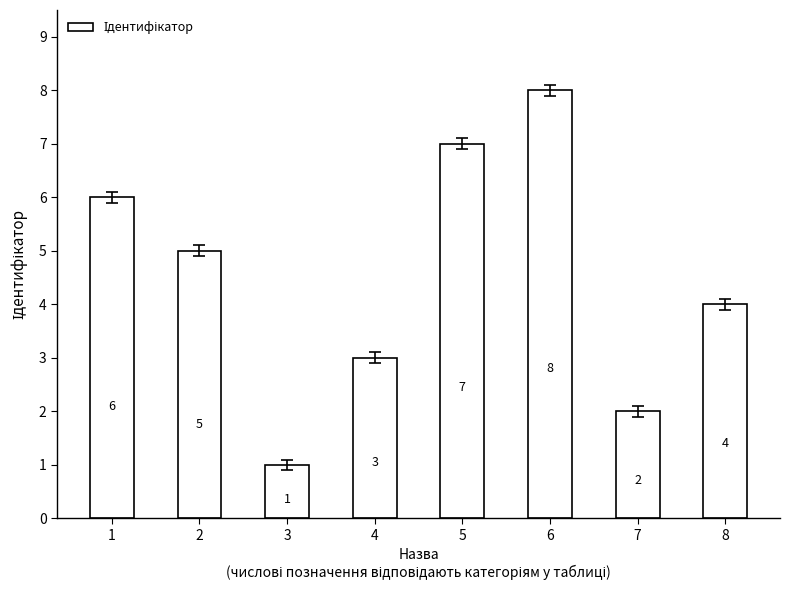

What is the difference between the second highest and minimum values?

6